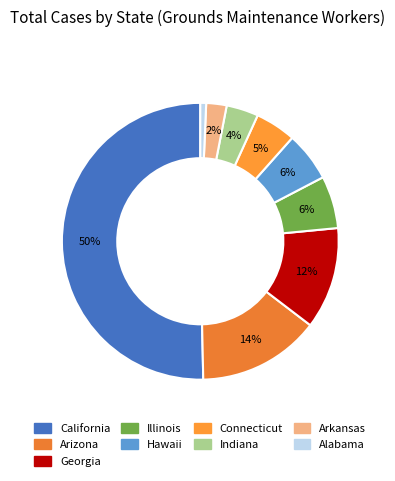

To the nearest percent, what is the average slice percentage?

11%